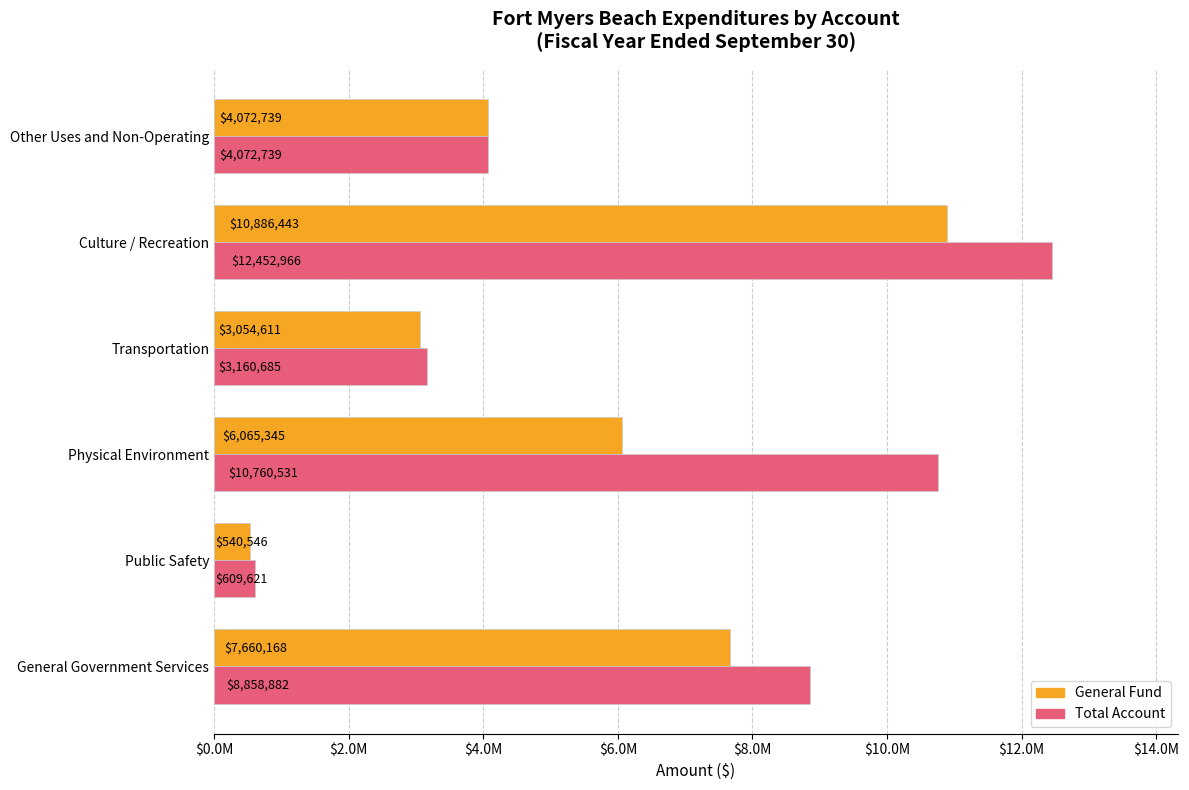

At which category is the sum across all series the highest?

Culture / Recreation